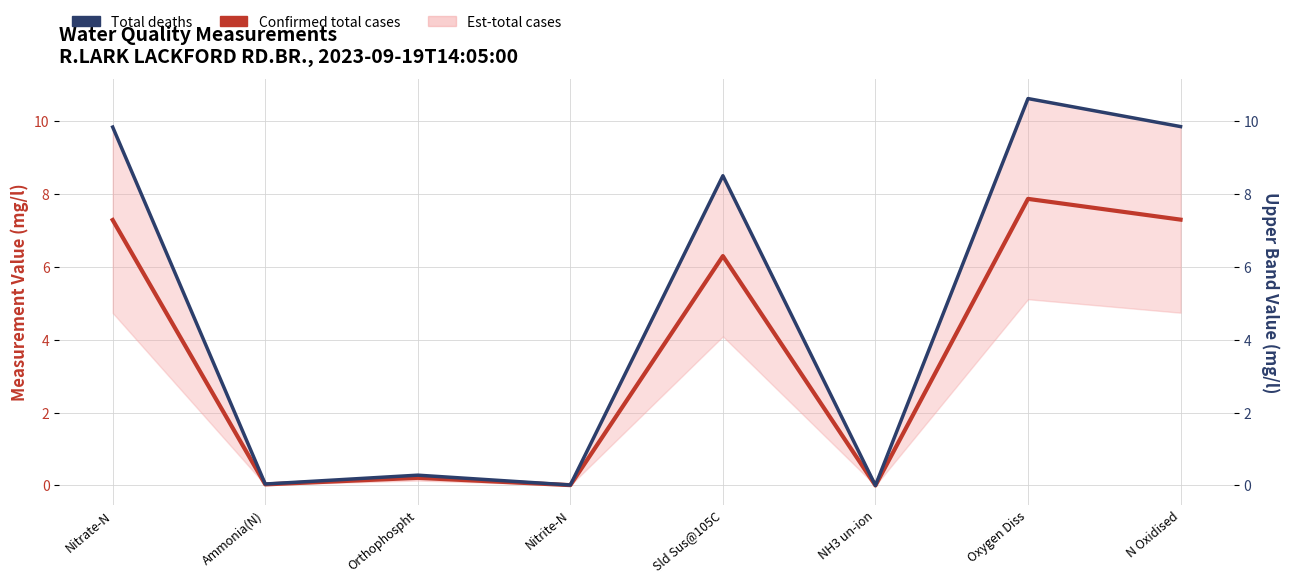

Where is Confirmed total cases nearest to the value 3?

Orthophospht